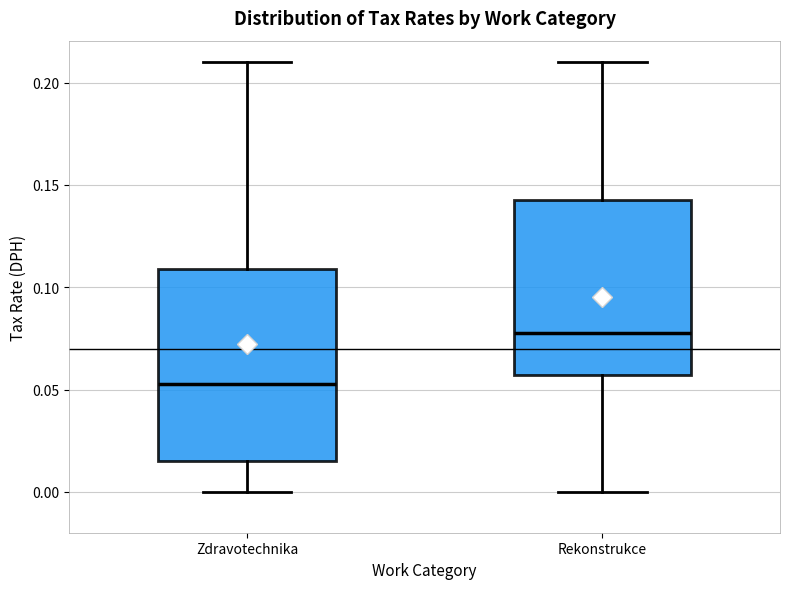

Reading left to right, transcribe this box plot: for each box, give where its median line is, the range the box spans, and where its two whiskers end, as read against the y-axis. The values are not printed on the chart, so give them approximately, as read against the axis.

Zdravotechnika: median 0.055, box 0.015 to 0.110, whiskers 0.000 to 0.210
Rekonstrukce: median 0.080, box 0.055 to 0.145, whiskers 0.000 to 0.210